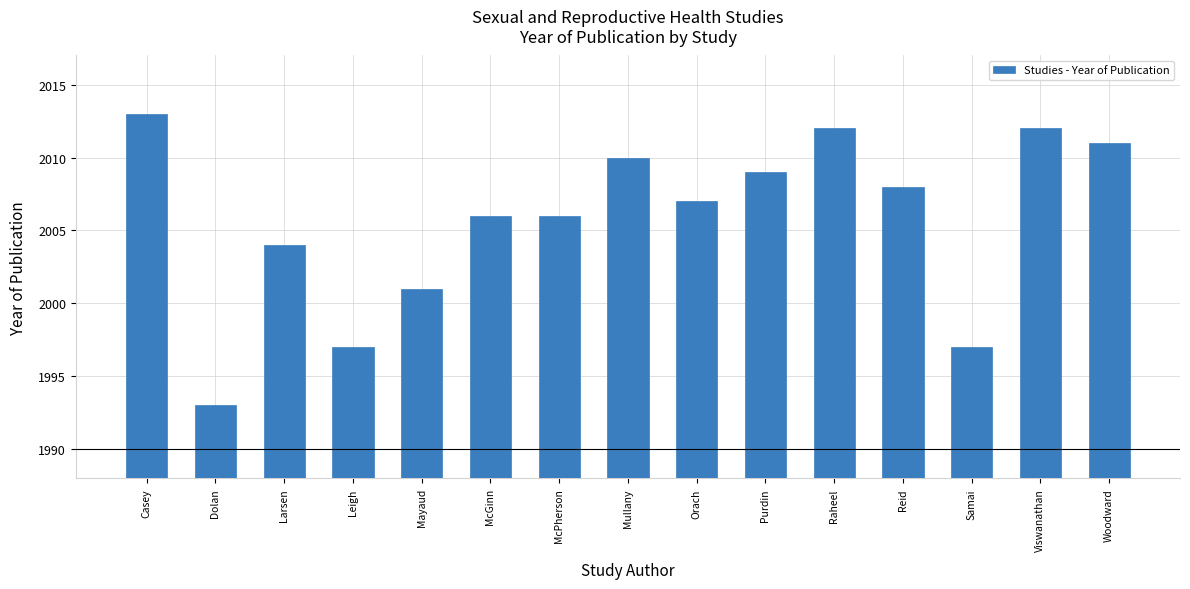

How many values are below 2007?

7